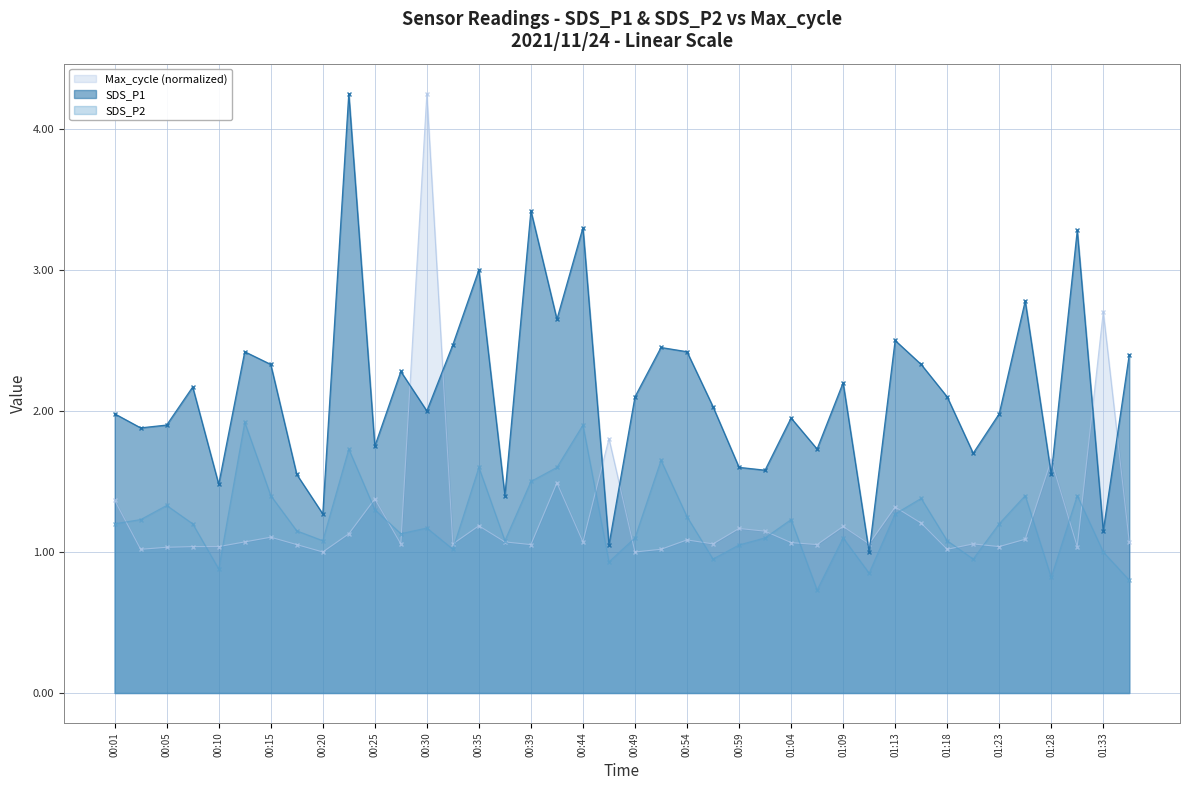

What is the spread (max minus min) of values at 00:18?

0.5